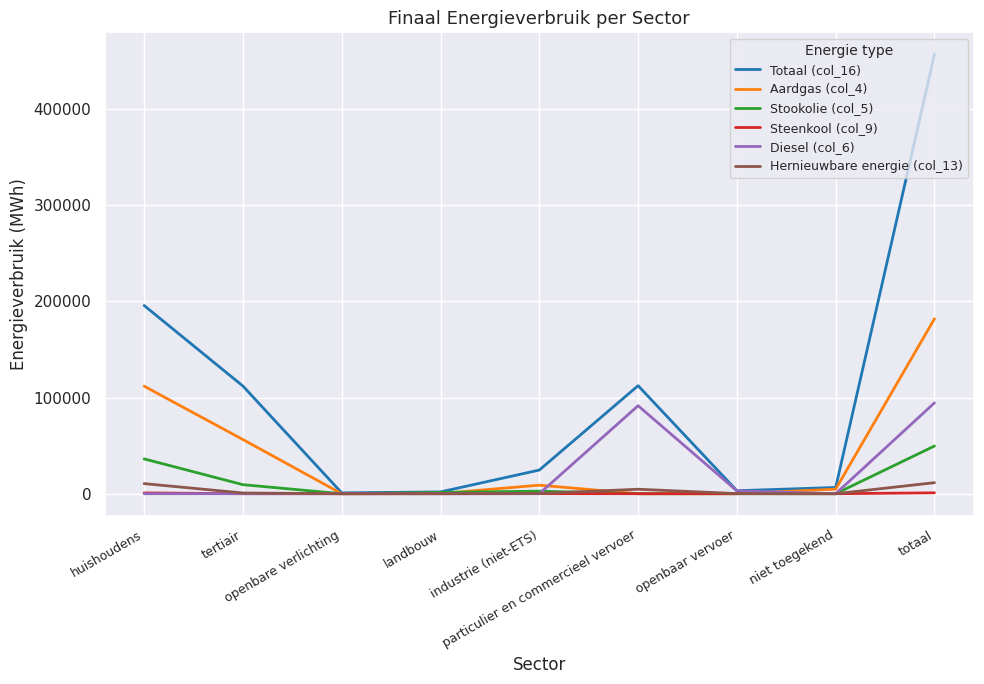

What is the highest value of the Totaal (col_16) series?

456985.8